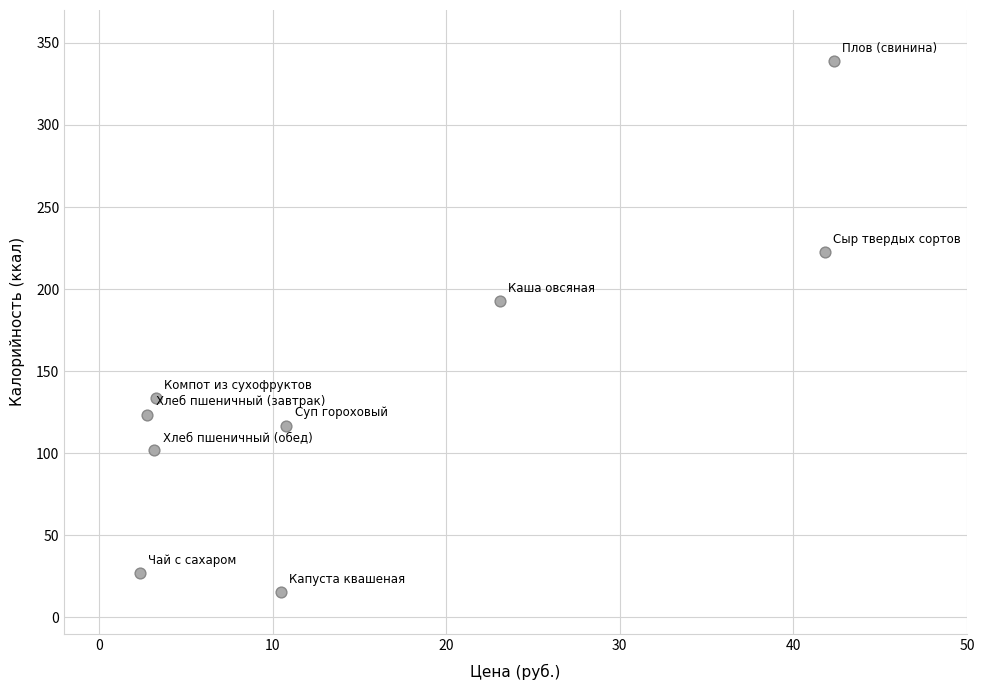

What is the range of Y values (max minus min)?

323.4